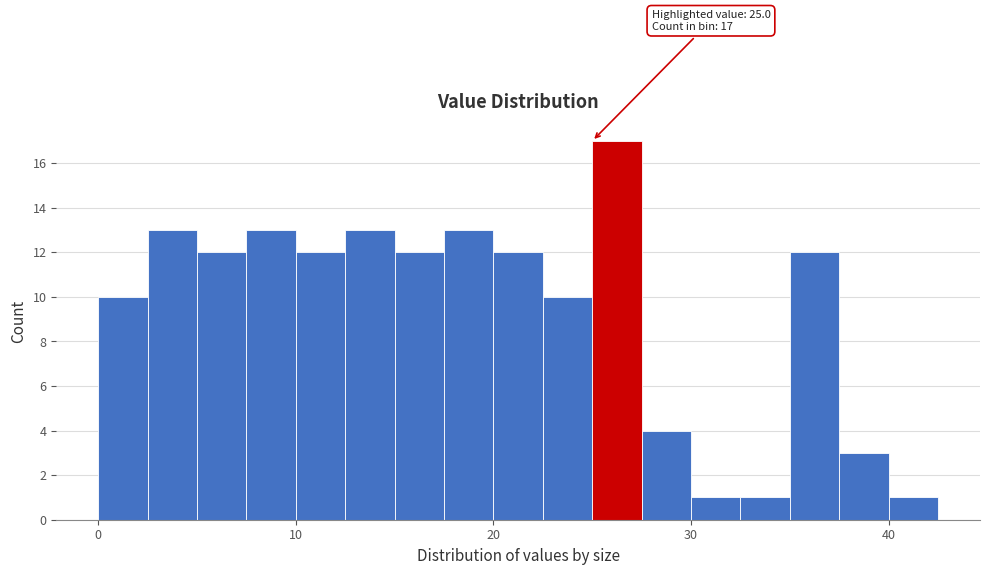

Read against the x-axis, roughly where is the centre of the tallest bar?

26